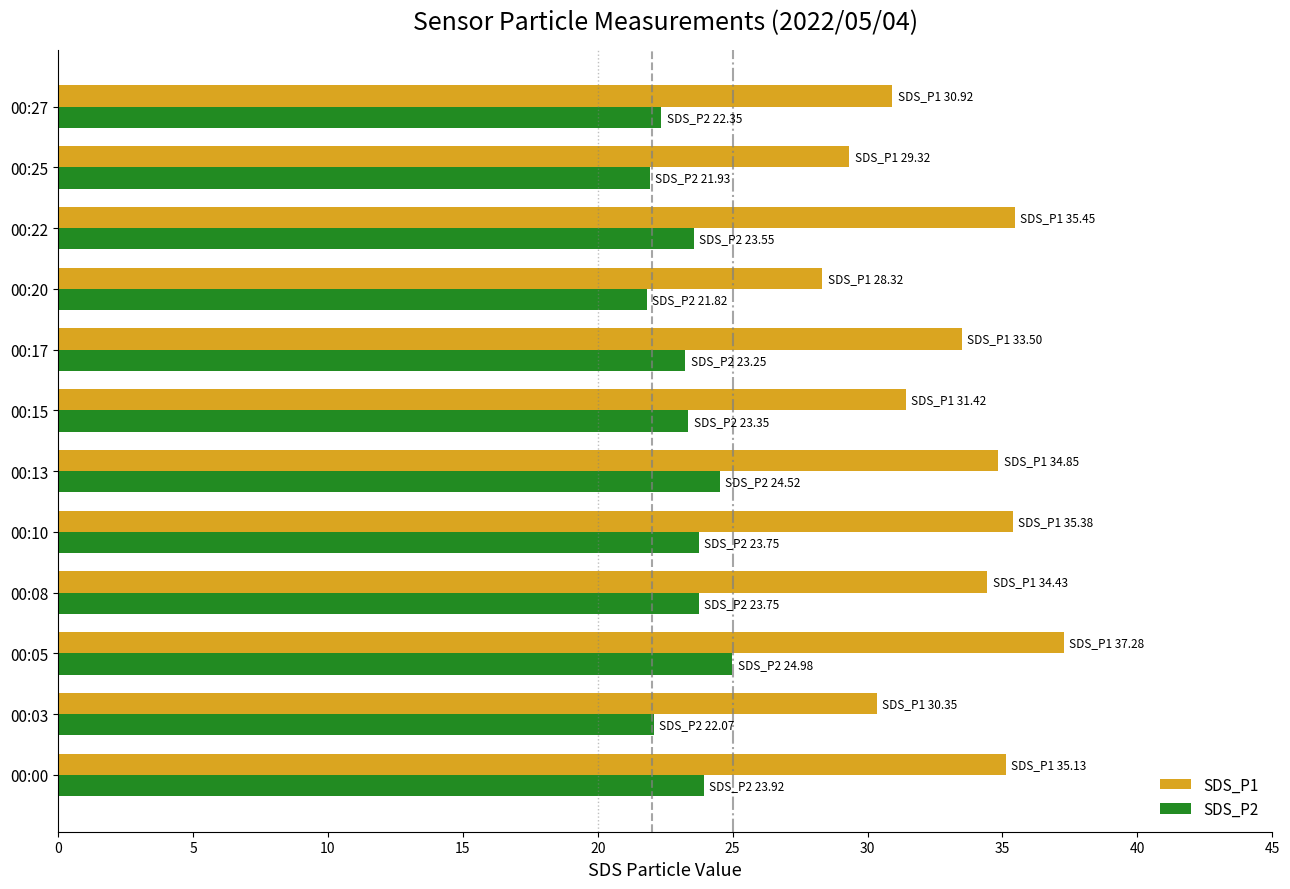

Is it true that SDS_P2 equals 23.8 at 00:10?

True